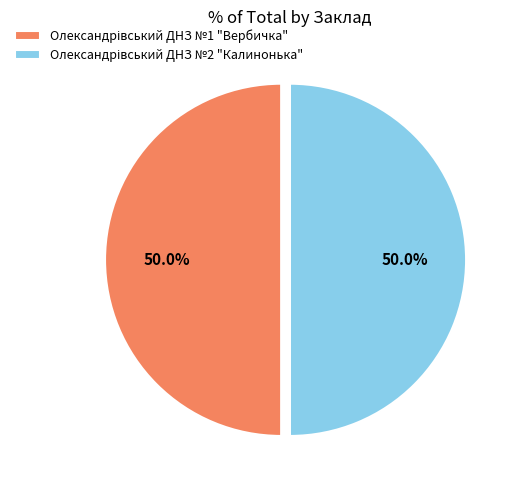

How many segments does this pie chart have?

2